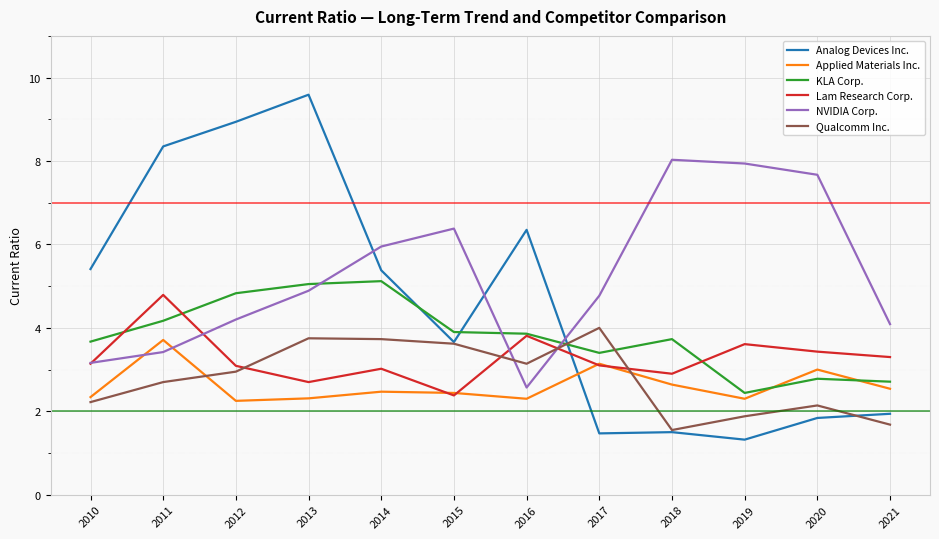

At which category is the sum across all series the highest?

2013